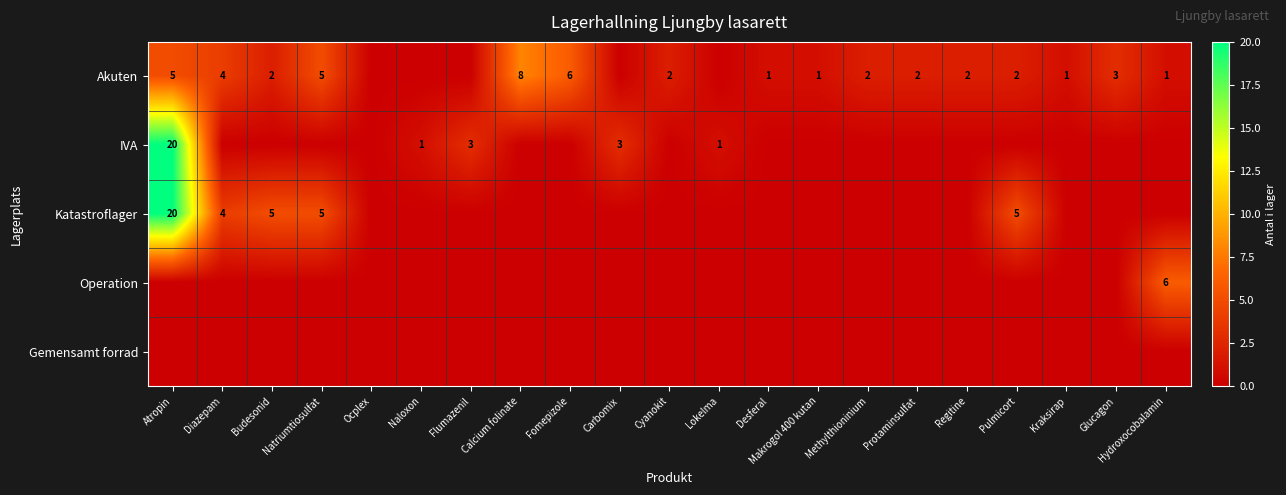

What is the sum of the Akuten values at Atropin and Makrogol 400 kutan?

6